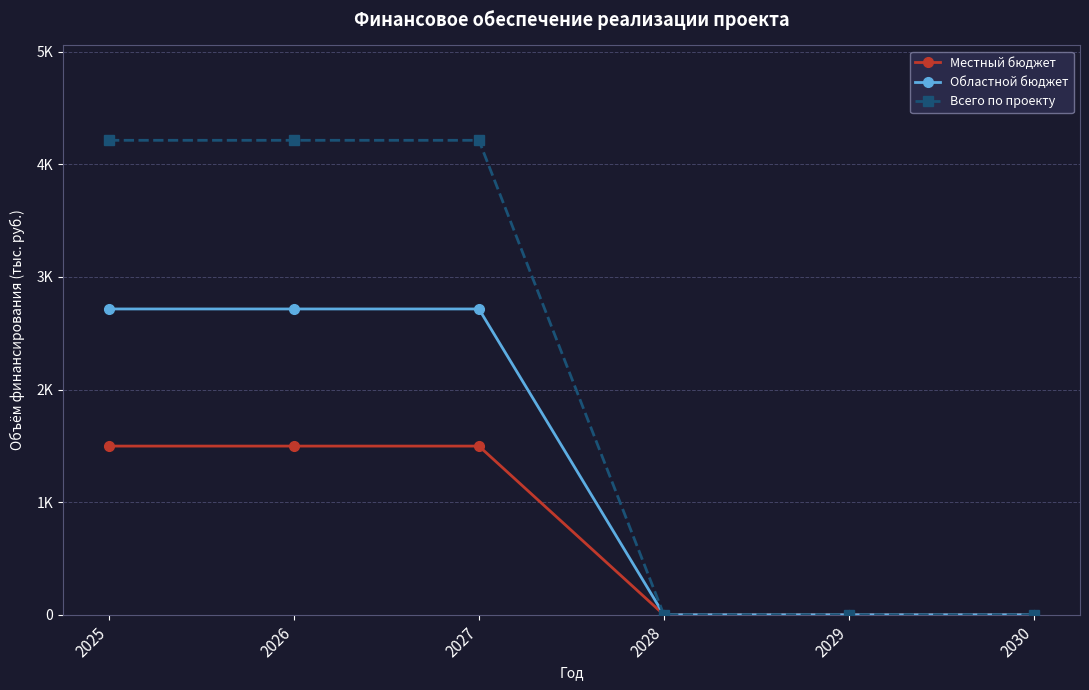

Rank the series by their maximum value, from highest to lowest.

Всего по проекту, Областной бюджет, Местный бюджет